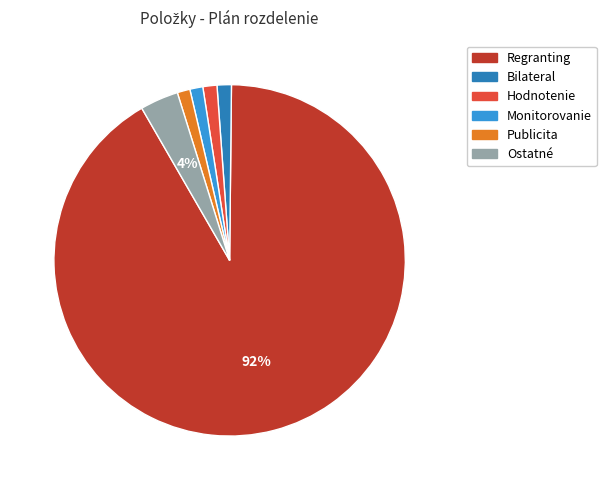

Count the number of slices in the pie.

6